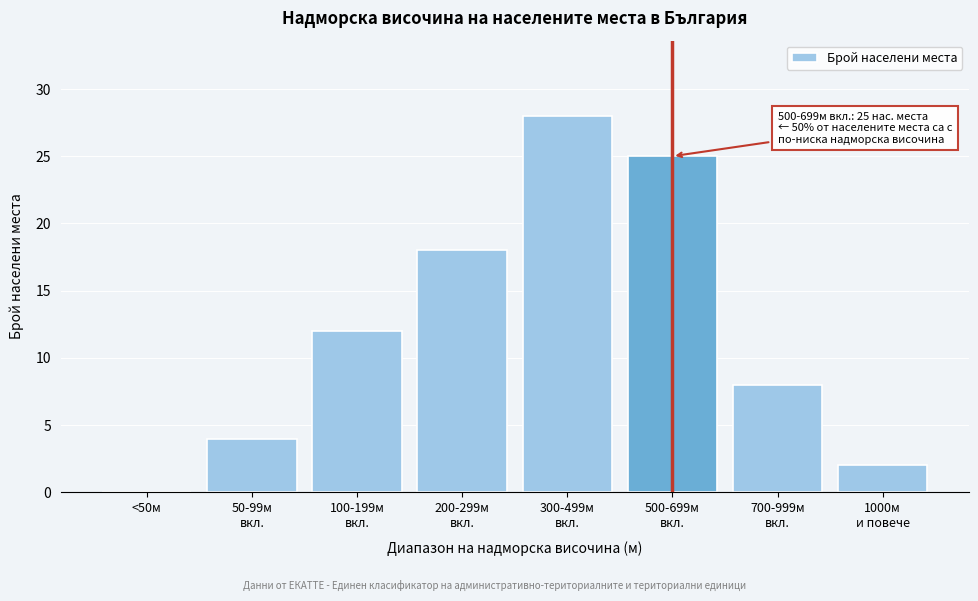

What is the greatest value displayed?

28